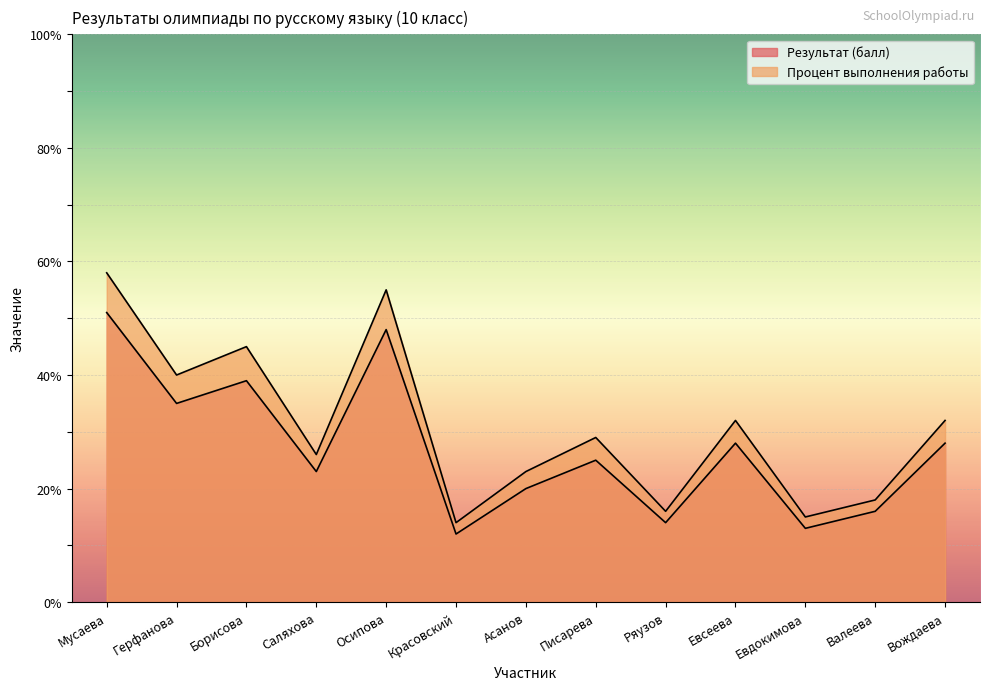

How many categories are shown in the chart?

13